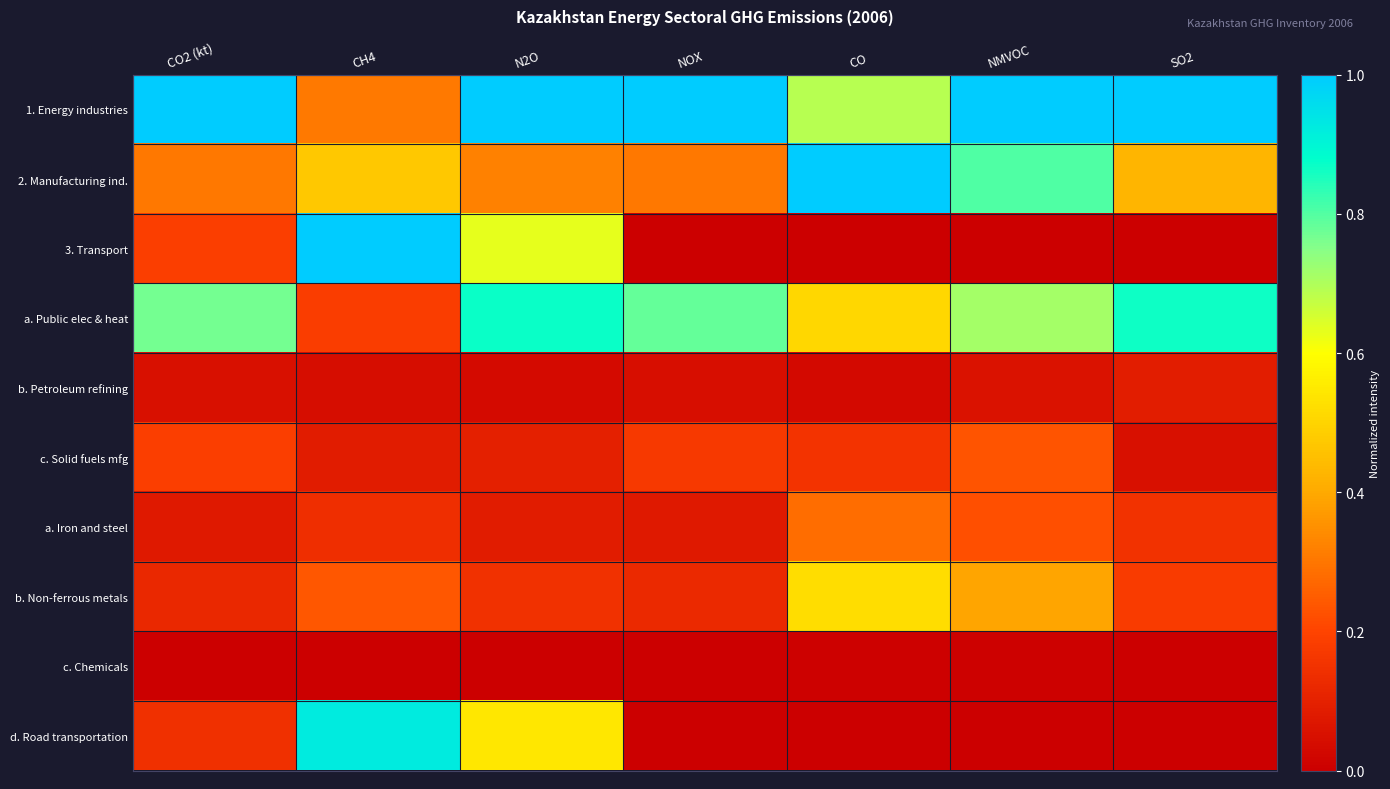

How many categories are shown in the chart?

7